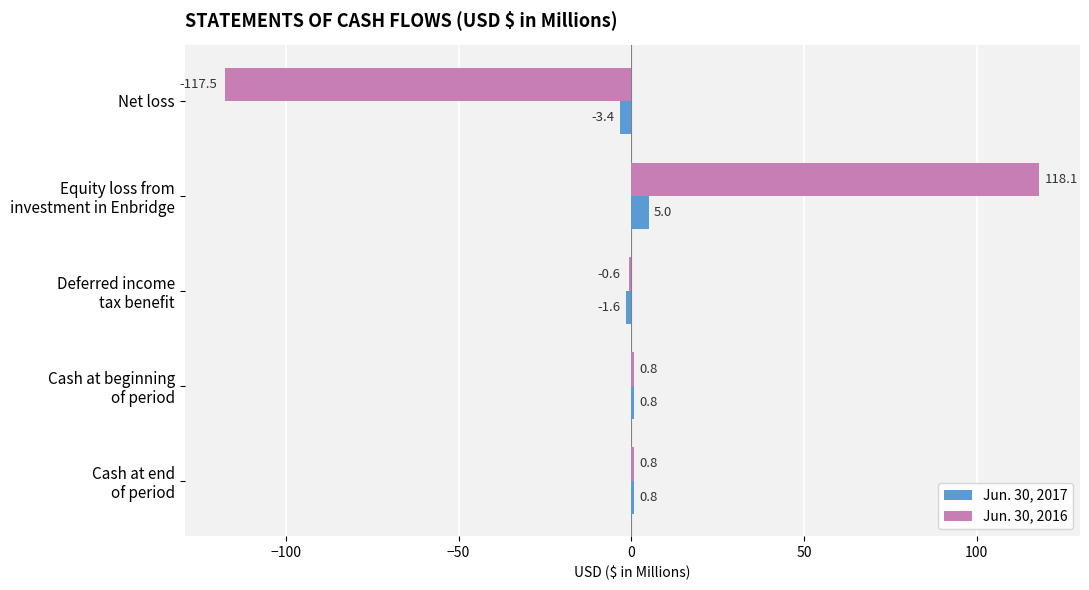

The value of Jun. 30, 2016 at Net loss is -178.1. True or false?

False